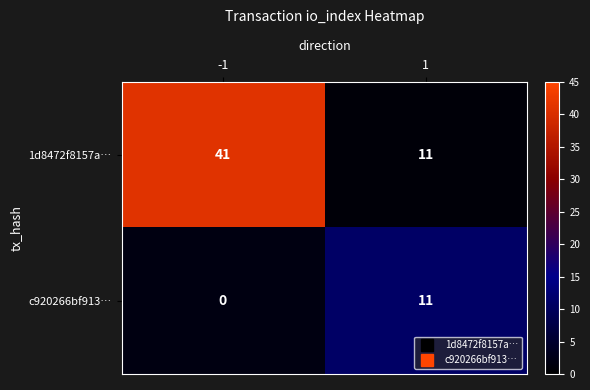

Reading right to left, transcribe all the data shown in this chart.

1d8472f8157a…: 1=11	-1=41
c920266bf913…: 1=11	-1=0